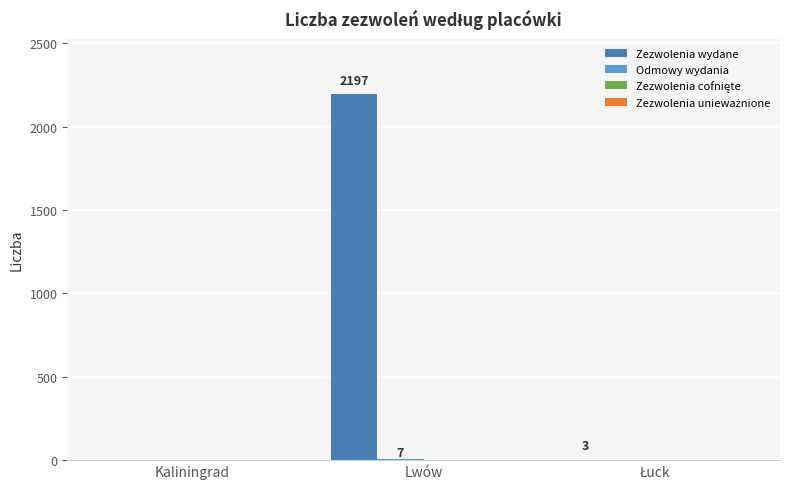

Is it true that Zezwolenia wydane equals 1148 at Kaliningrad?

False